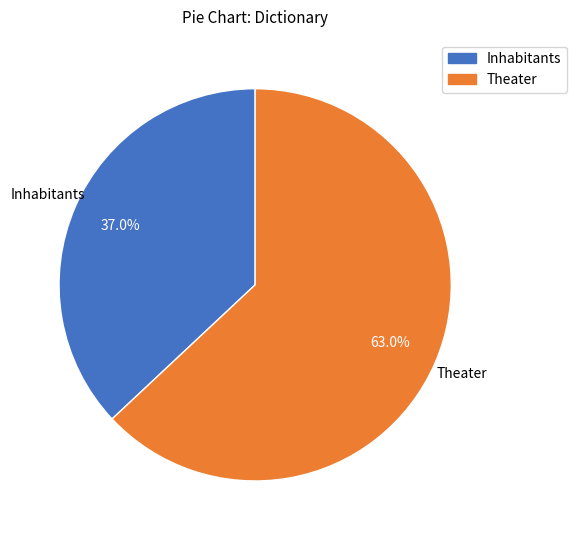

To the nearest percent, what is the combined percentage of Inhabitants and Theater?

100%